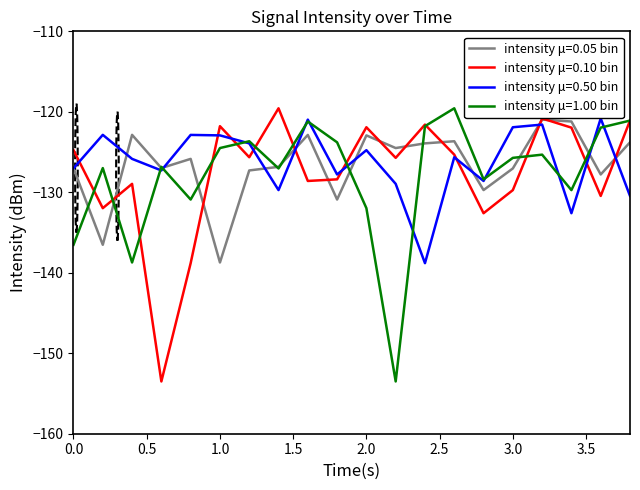

Does the chart display data point markers on the line(s)?

No